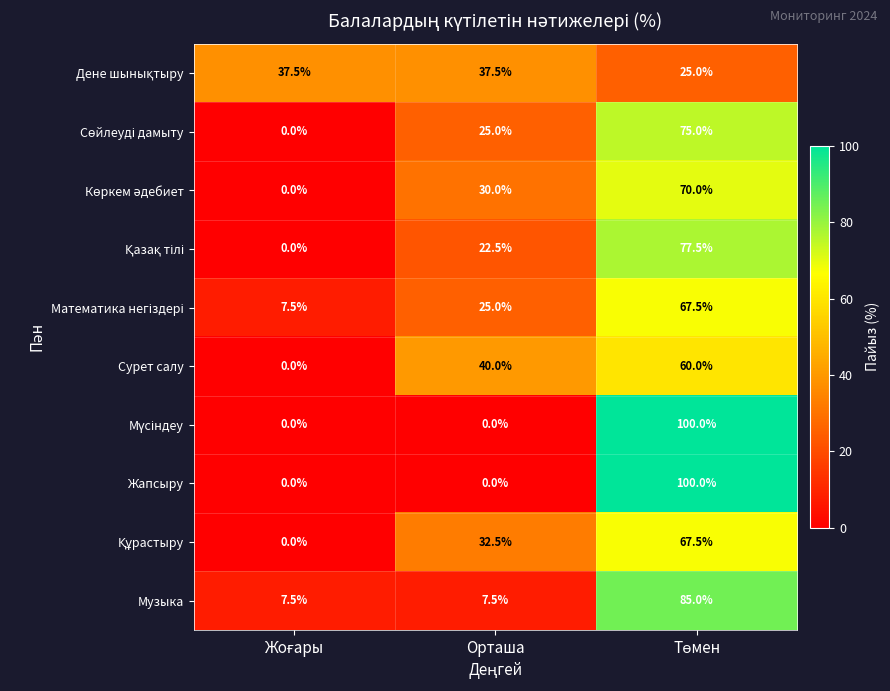

How many Сурет салу values are between 0 and 60?

3